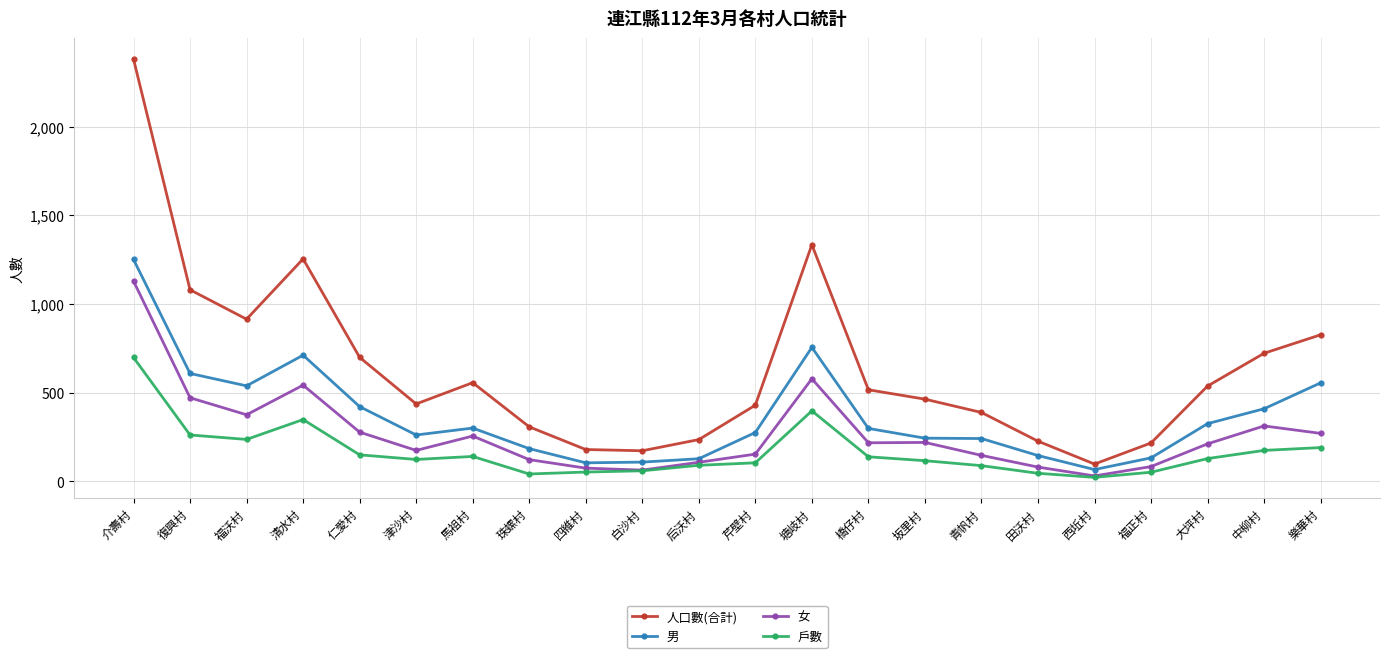

Which category has the highest value in the 男 series?

介壽村